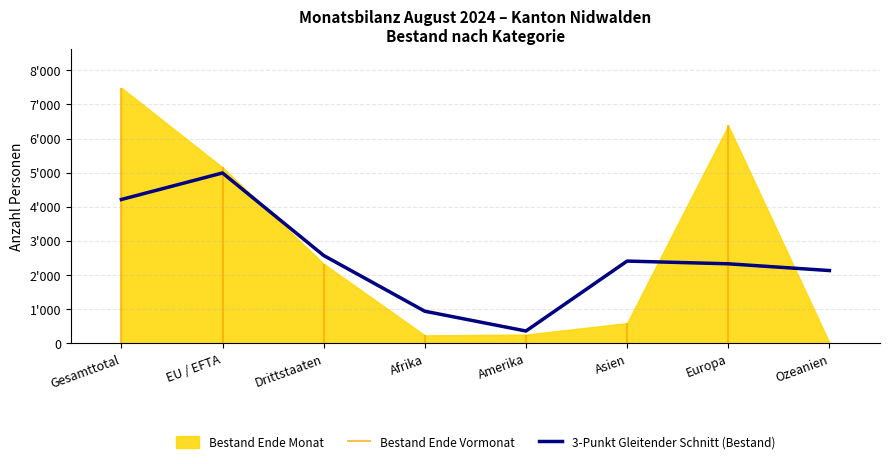

Approximately how many times larger is the value at Asien compared to Ozeanien?

1.1